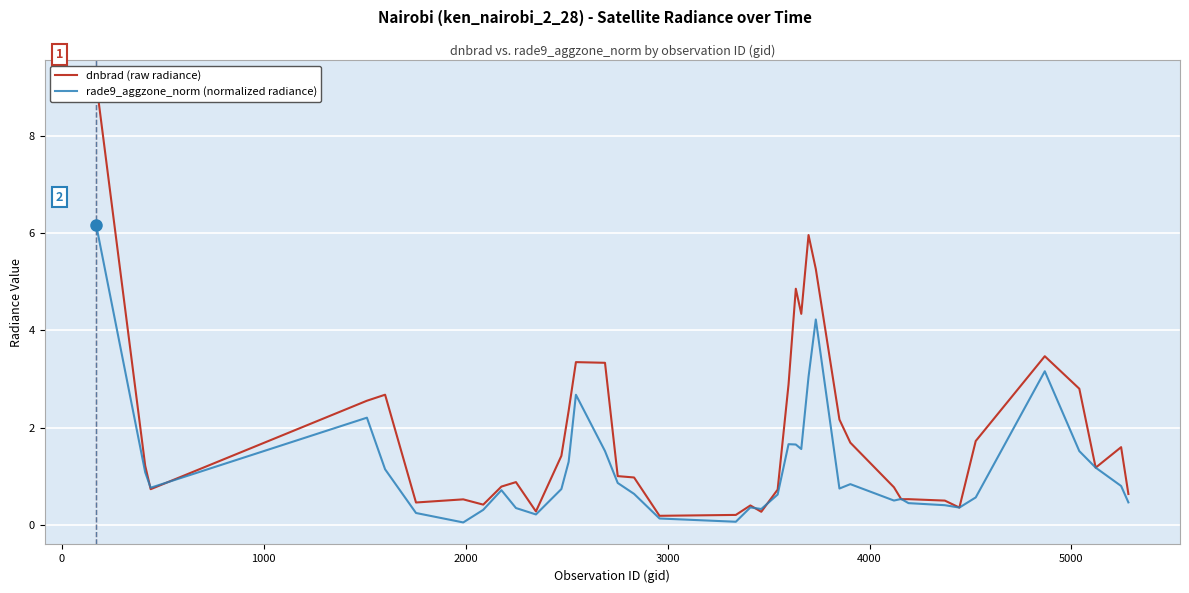

How many interior local valleys does the dnbrad (raw radiance) series have?

10